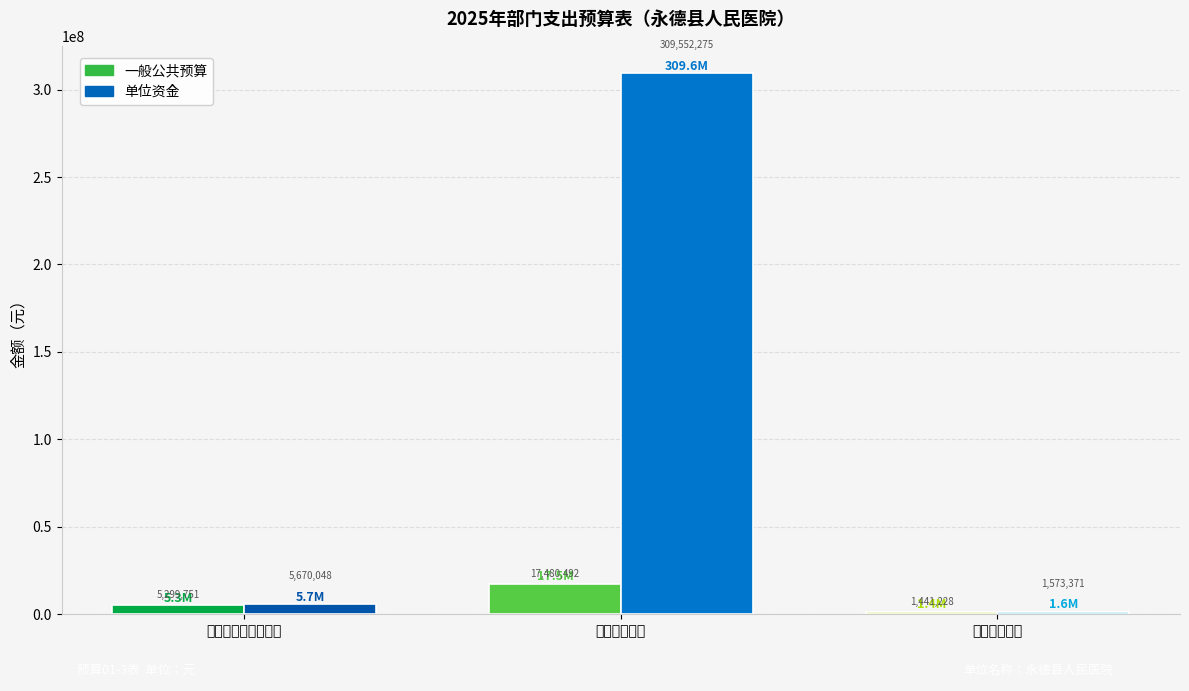

Is the value of 一般公共预算 at 住房保障支出 greater than the value of 单位资金 at 卫生健康支出?

No